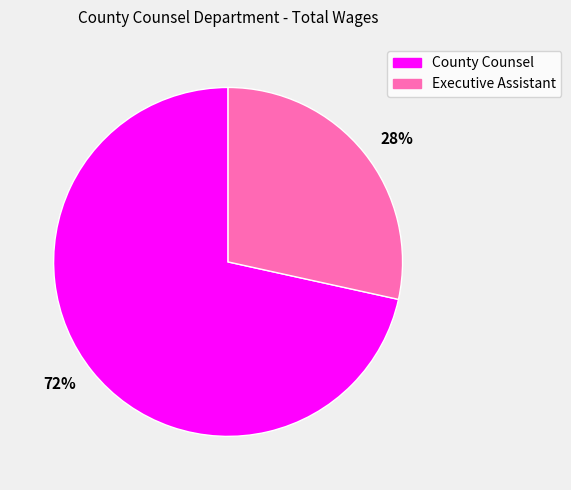

The 72% slice represents 72% of the pie. True or false?

True